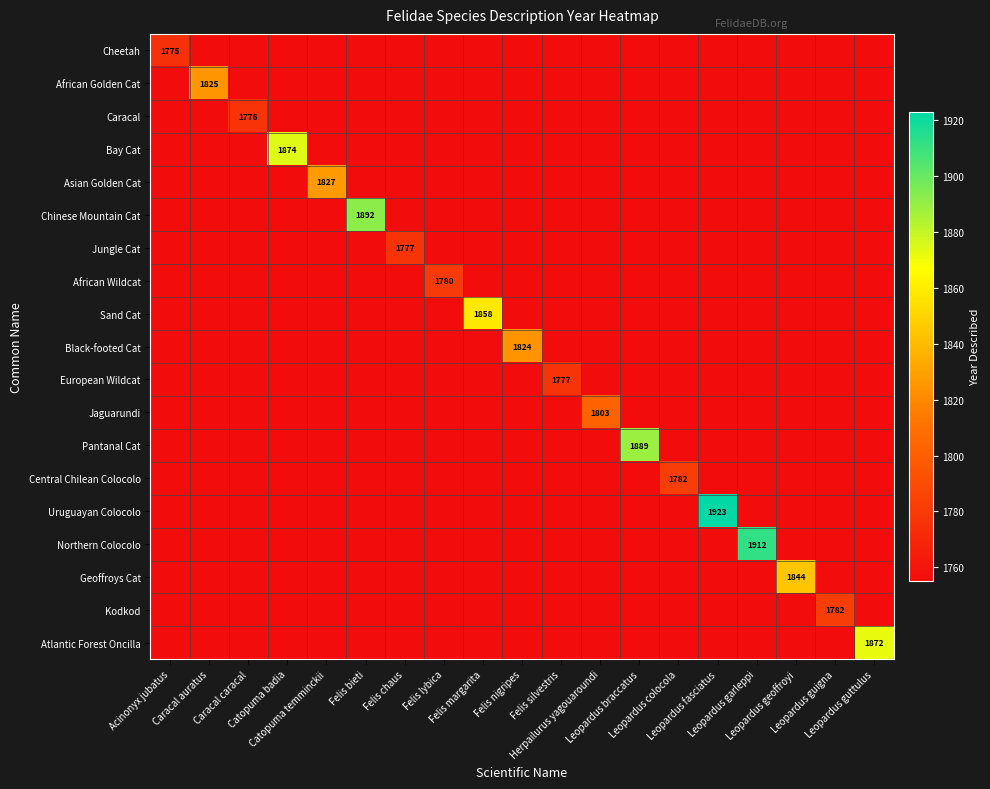

What is the spread (max minus min) of values at Leopardus guigna?

27